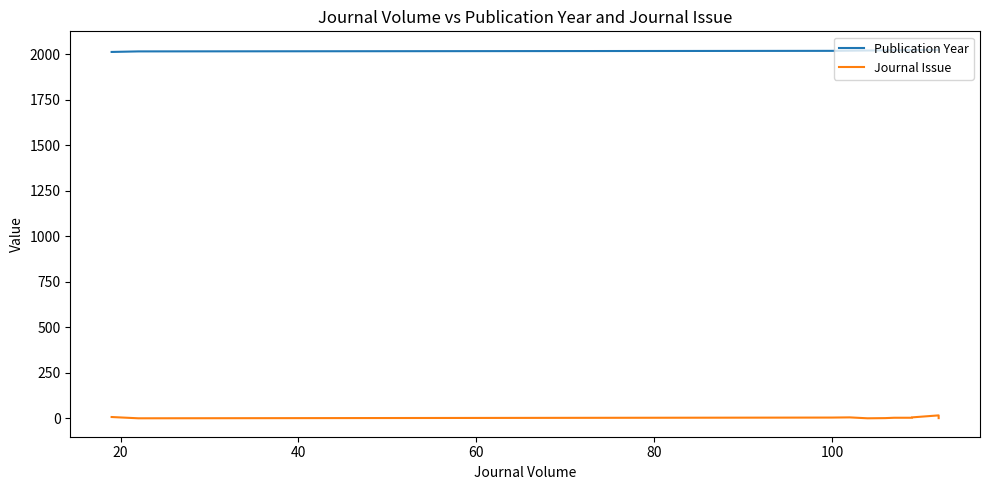

Is this an area chart (filled region under the line)?

No